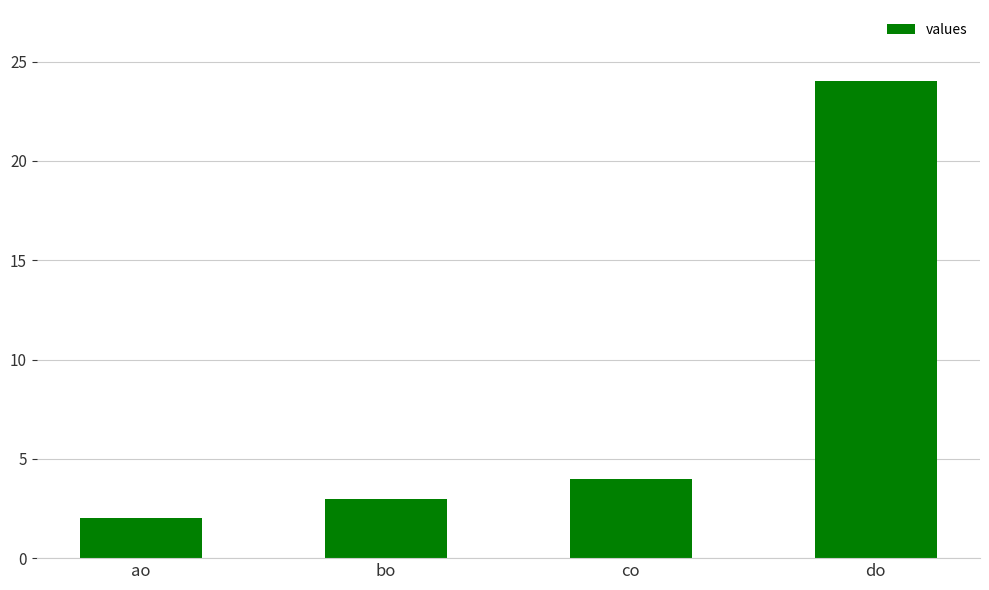

List the labels in order of value, largest first.

do, co, bo, ao